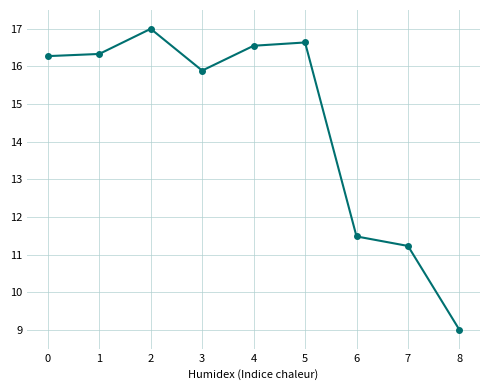

Reading left to right, list all the values displayed in this chart.

16.3	16.3	17.0	15.9	16.5	16.6	11.5	11.2	9.0